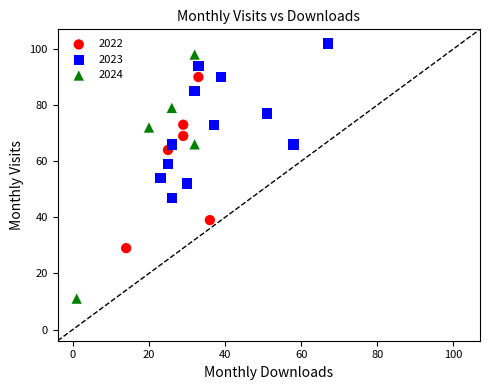

Which series has the largest Y range (max minus min)?

2024